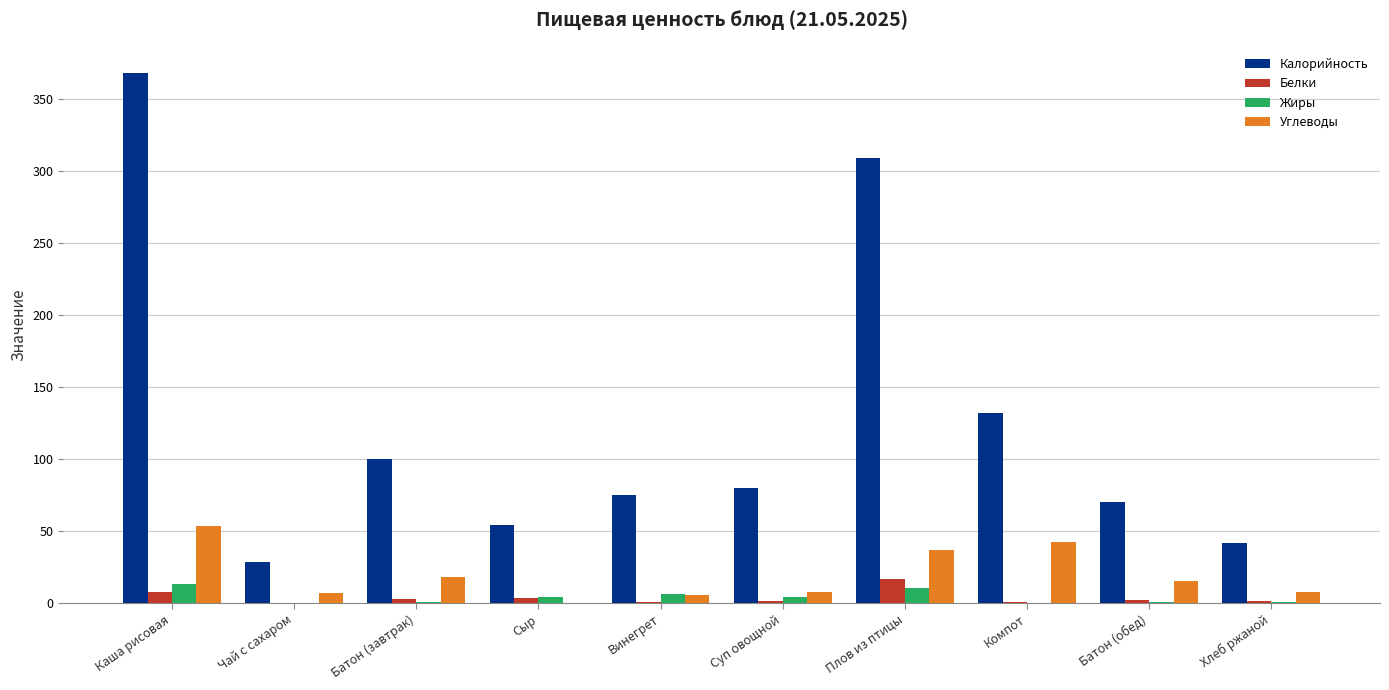

What is the maximum value shown in the chart?

367.5